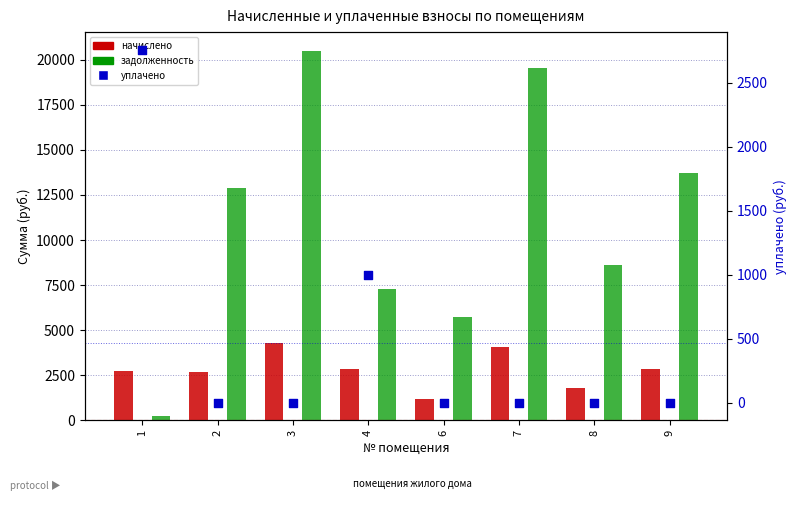

Is the value of начислено at 2 greater than the value of задолженность at 9?

No